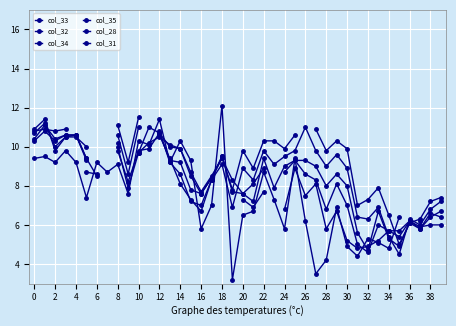

How many times do col_31 and col_34 cross each other?

5